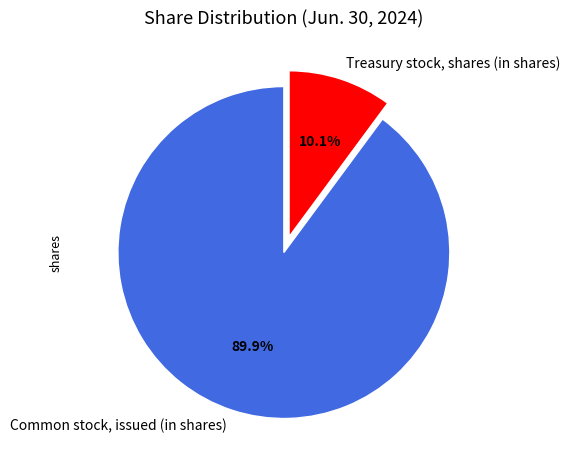

Which has a higher value, Common stock, issued (in shares) or Treasury stock, shares (in shares)?

Common stock, issued (in shares)